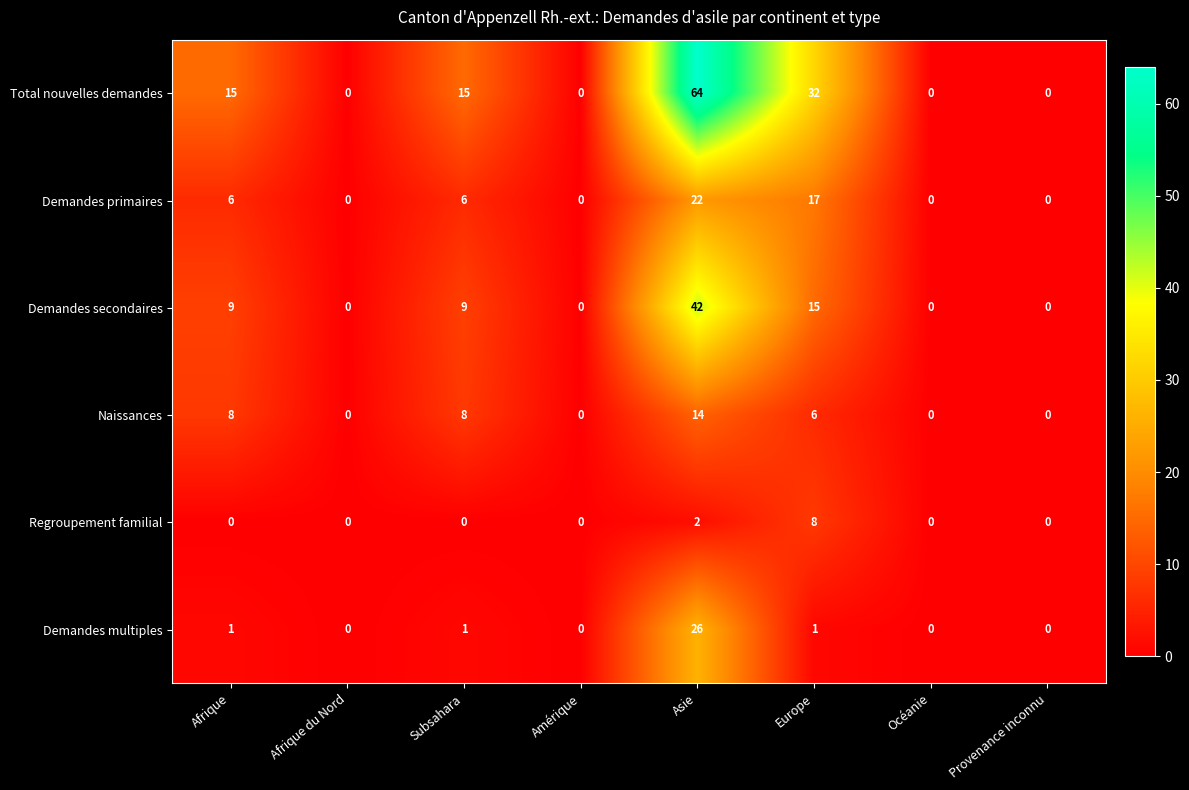

Rank the series by their maximum value, from lowest to highest.

Regroupement familial, Naissances, Demandes primaires, Demandes multiples, Demandes secondaires, Total nouvelles demandes